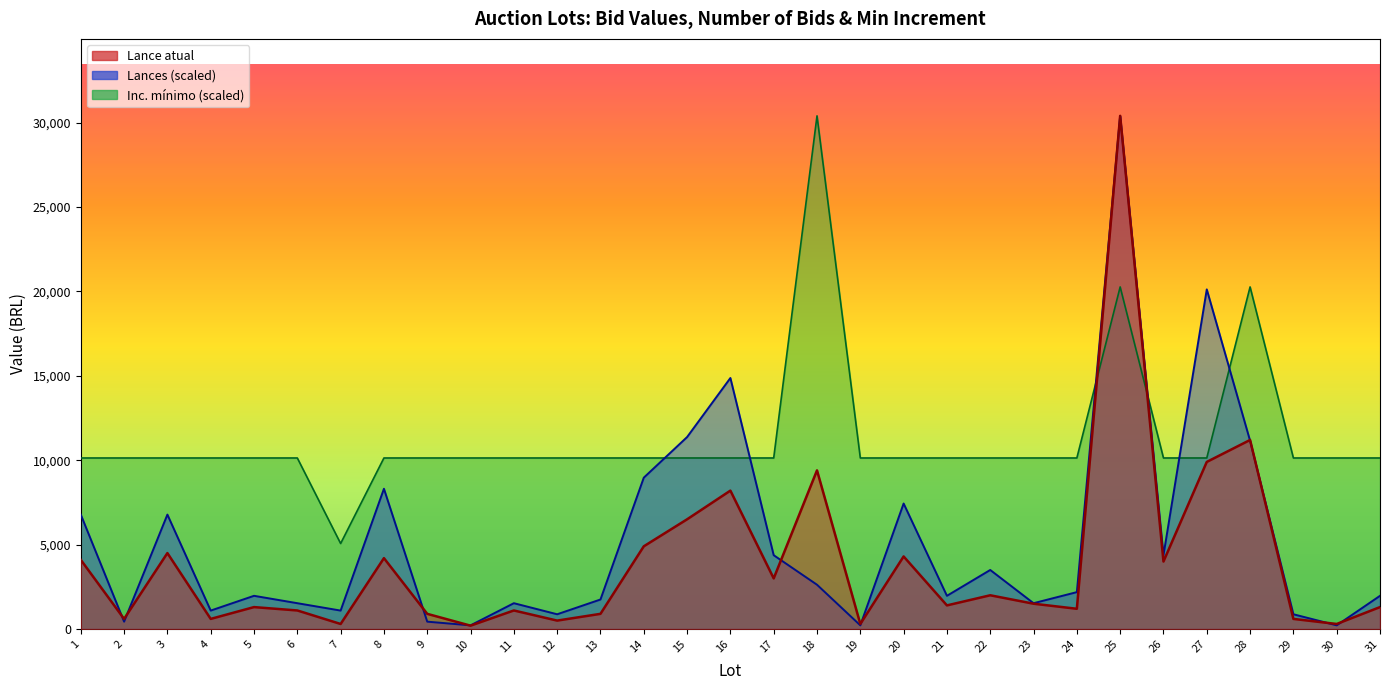

At which label does Inc. mínimo first exceed 10133?

1